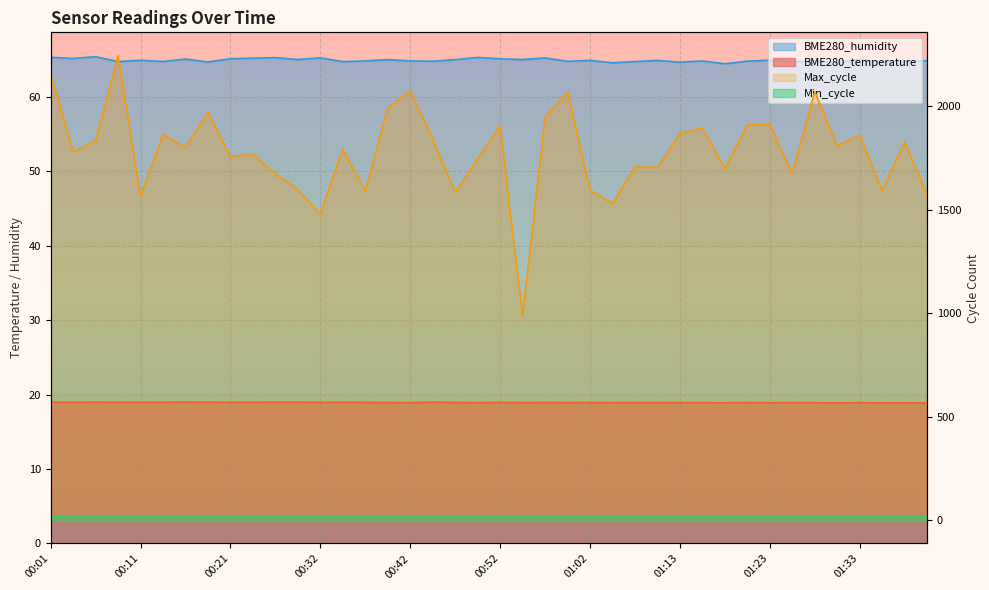

Does the chart display data point markers on the line(s)?

No